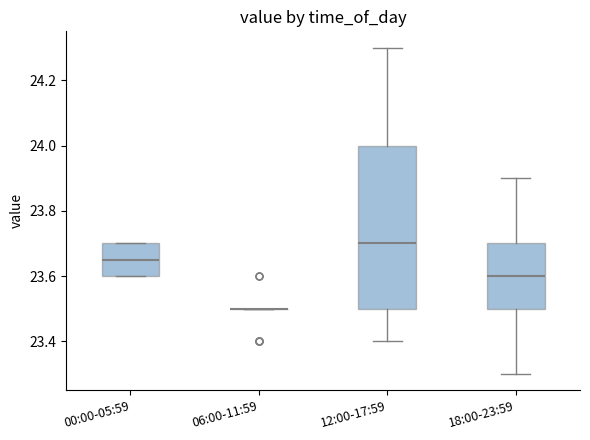

Reading left to right, transcribe this box plot: for each box, give where its median line is, the range the box spans, and where its two whiskers end, as read against the y-axis. The values are not printed on the chart, so give them approximately, as read against the axis.

00:00-05:59: median 23.66, box 23.60 to 23.70, whiskers 23.60 to 23.70
06:00-11:59: box collapsed to a line at 23.50, whiskers 23.50 to 23.50
12:00-17:59: median 23.70, box 23.50 to 24.00, whiskers 23.40 to 24.30
18:00-23:59: median 23.60, box 23.50 to 23.70, whiskers 23.30 to 23.90